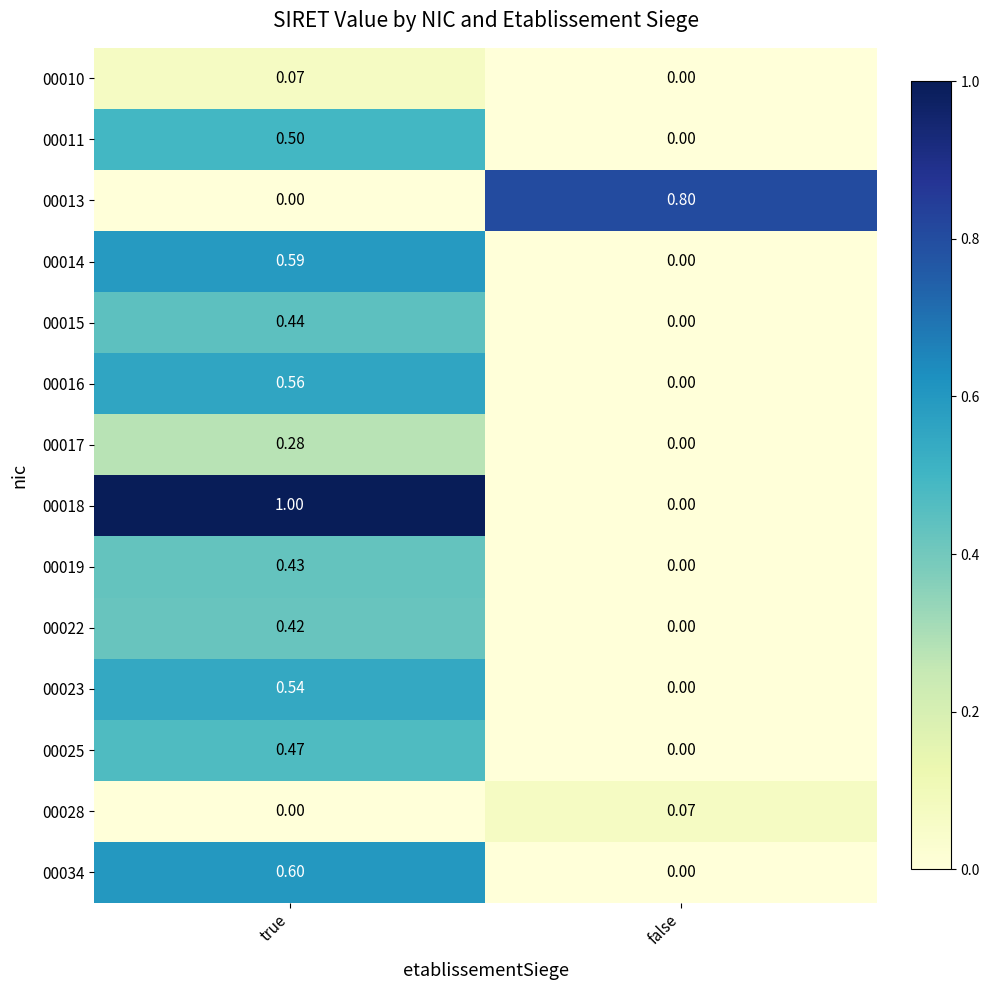

Rank the categories by 00015 value from highest to lowest.

true, false